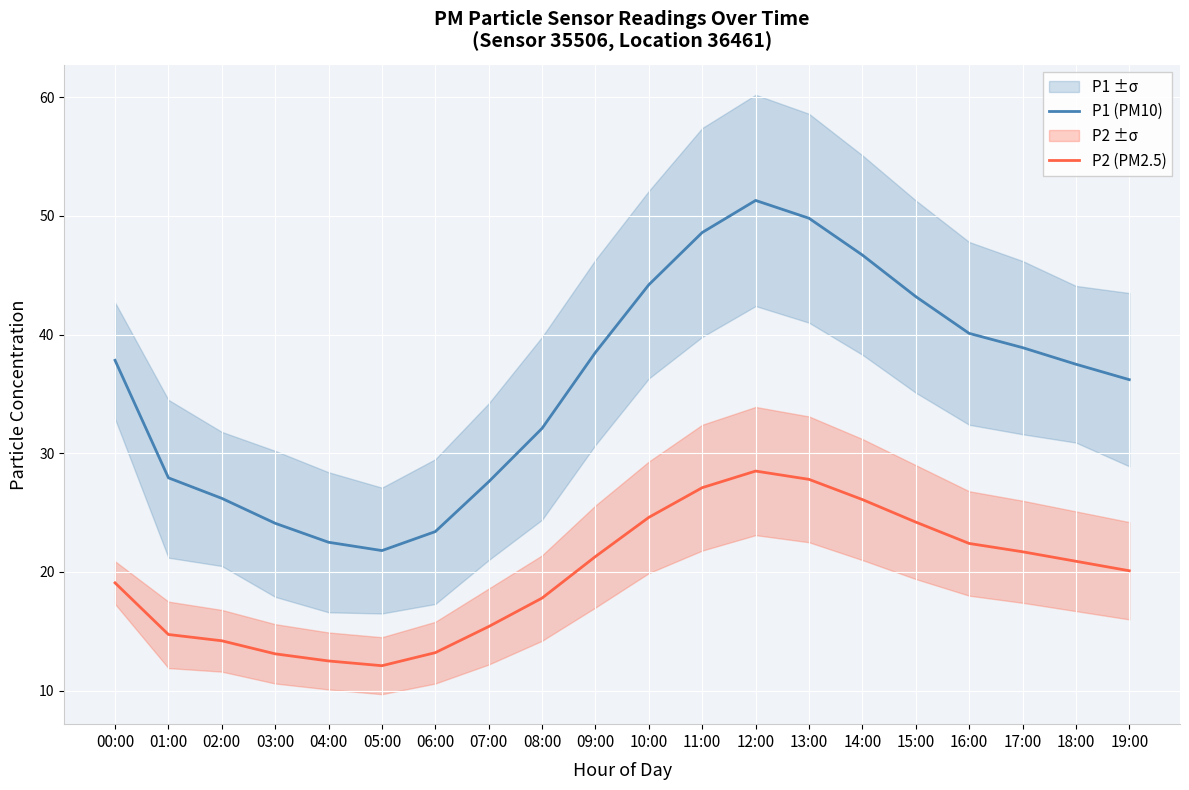

Is the value of P1 (PM10) at 07:00 greater than the value of P2 (PM2.5) at 04:00?

Yes